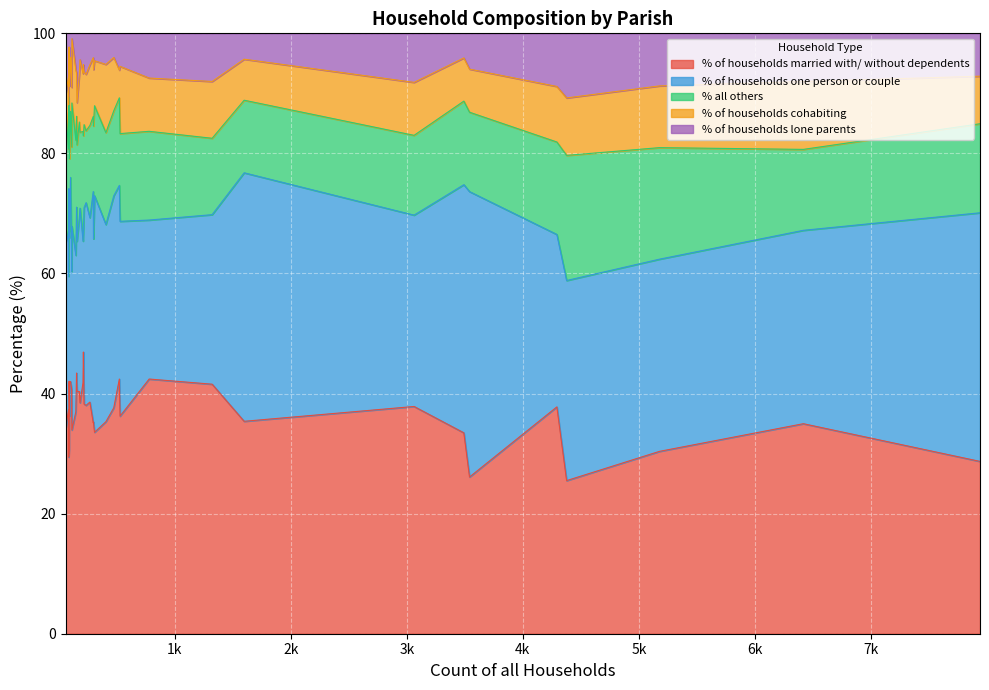

True or false: % of households cohabiting and % all others cross at least once.

True